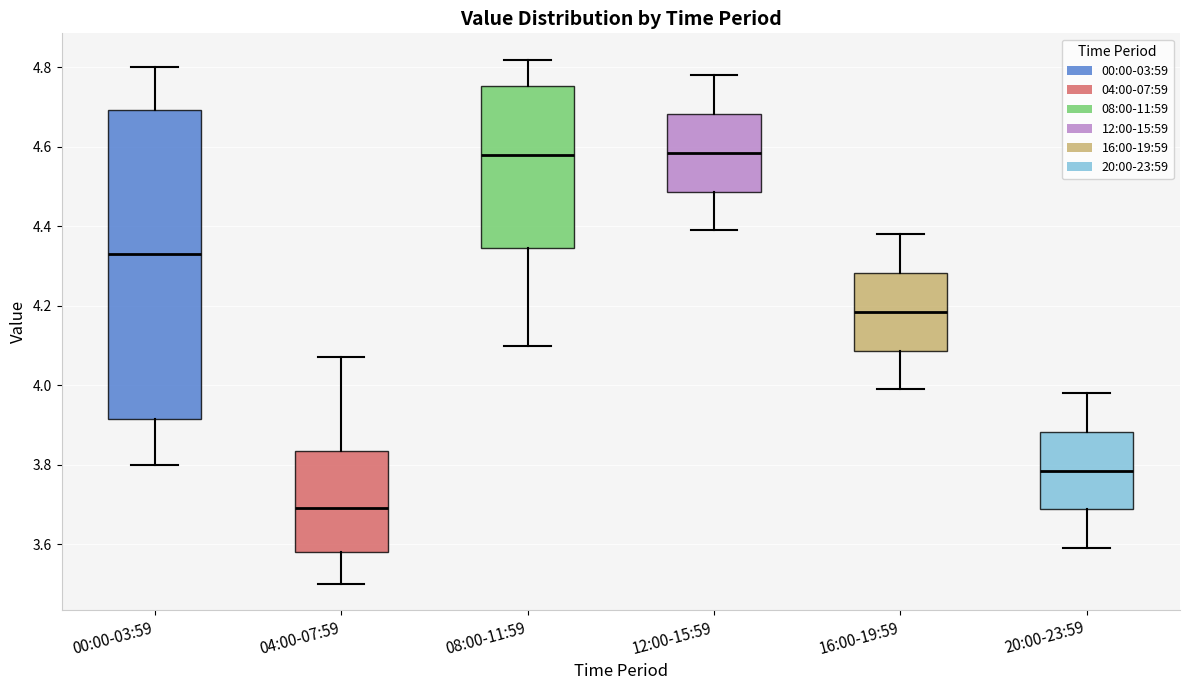

Reading left to right, read every box against the y-axis: the position of its median line, the range the box covers, and the ends of its whiskers. The values are not printed on the chart, so give them approximately, as read against the axis.

00:00-03:59: median 4.34, box 3.92 to 4.70, whiskers 3.80 to 4.80
04:00-07:59: median 3.70, box 3.58 to 3.84, whiskers 3.50 to 4.08
08:00-11:59: median 4.58, box 4.34 to 4.76, whiskers 4.10 to 4.82
12:00-15:59: median 4.58, box 4.48 to 4.68, whiskers 4.40 to 4.78
16:00-19:59: median 4.18, box 4.08 to 4.28, whiskers 4.00 to 4.38
20:00-23:59: median 3.78, box 3.68 to 3.88, whiskers 3.60 to 3.98